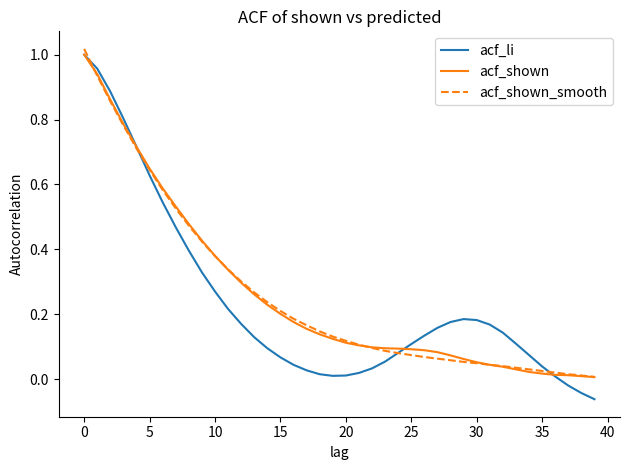

Which series has the widest spread of values?

acf_li